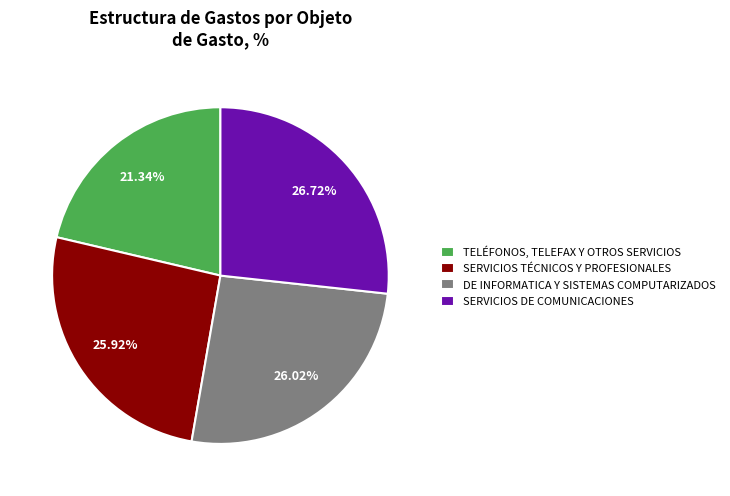

Count the number of slices in the pie.

4